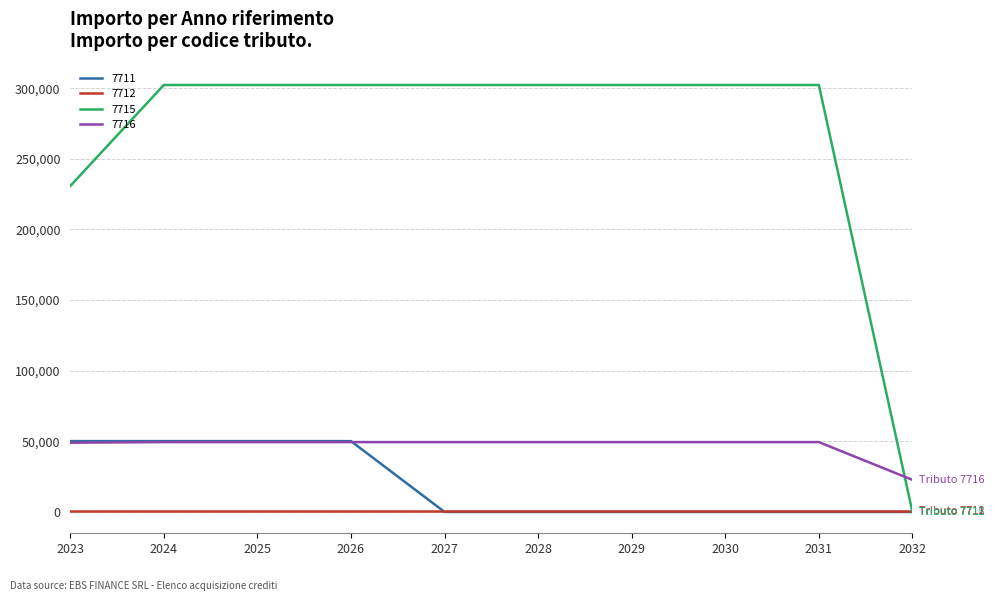

Is the value of 7715 at 2031 greater than the value of 7711 at 2031?

Yes